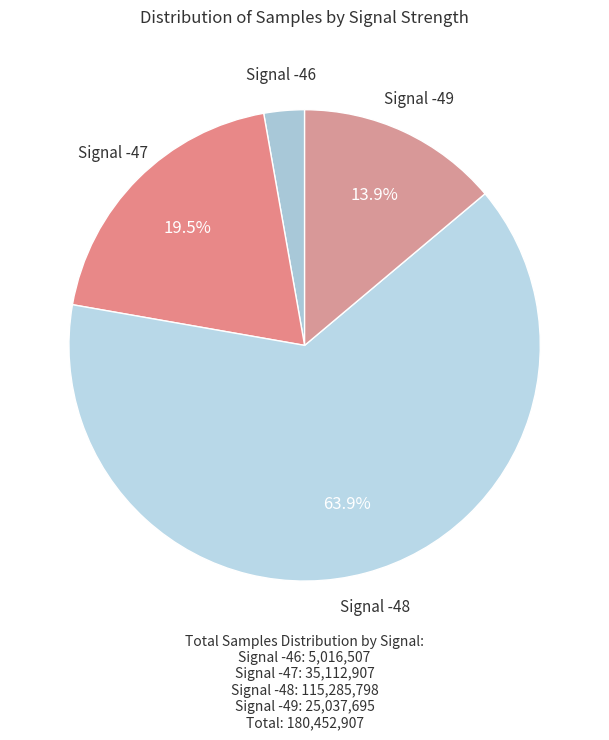

Is it true that Signal -46 is 13% of the pie?

False